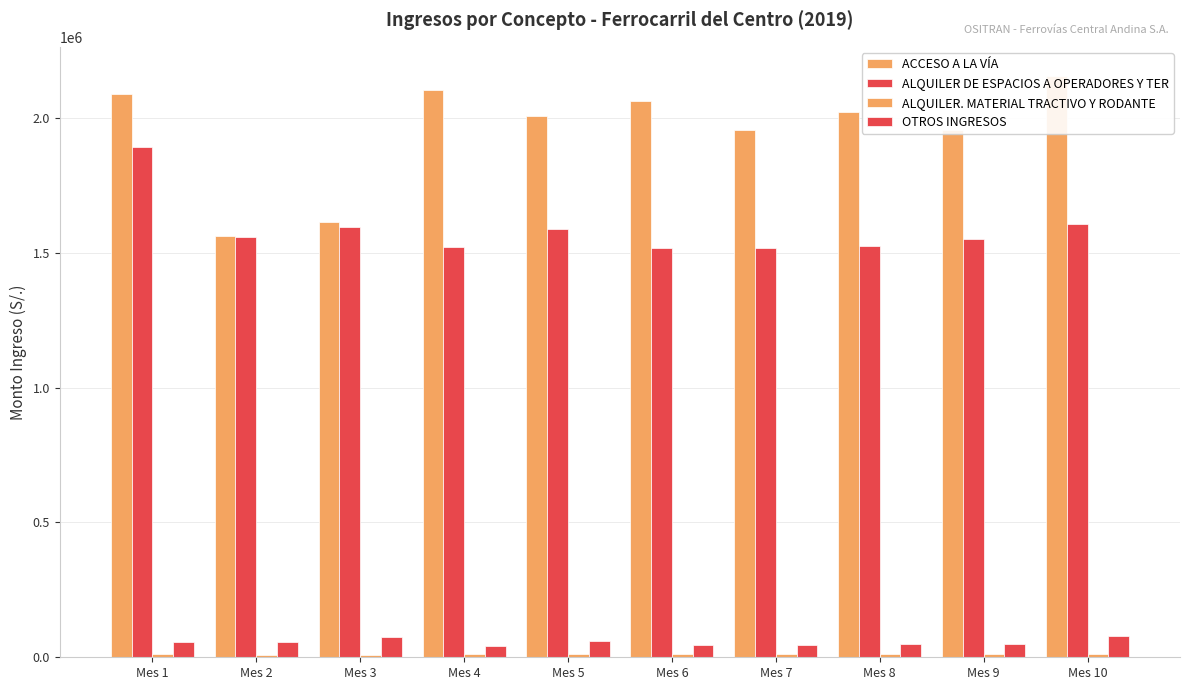

What is the difference between the ALQUILER. MATERIAL TRACTIVO Y RODANTE values at Mes 5 and Mes 2?

2284.6